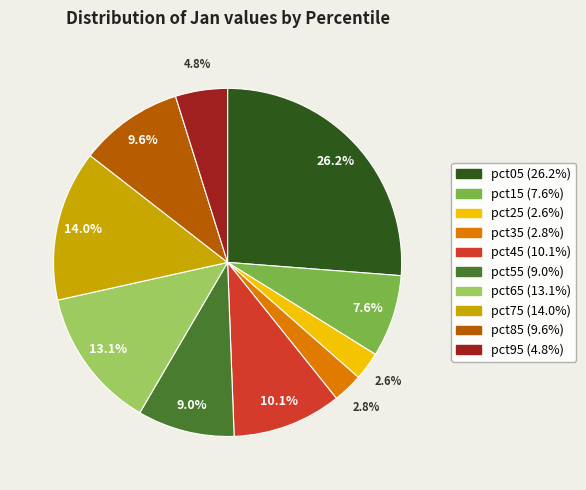

Which category has the biggest portion of the pie?

pct05